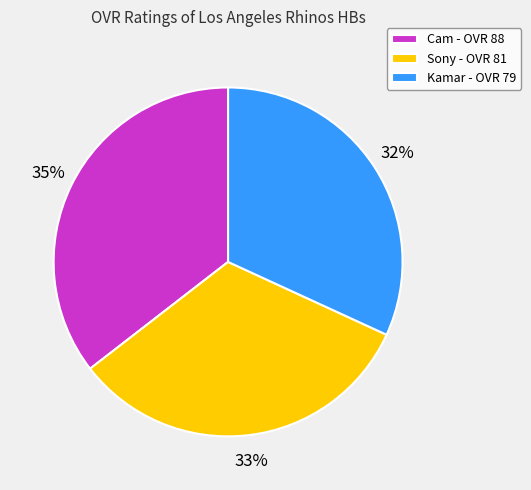

What is the ratio of the value at Cam to the value at Sony?

1.1